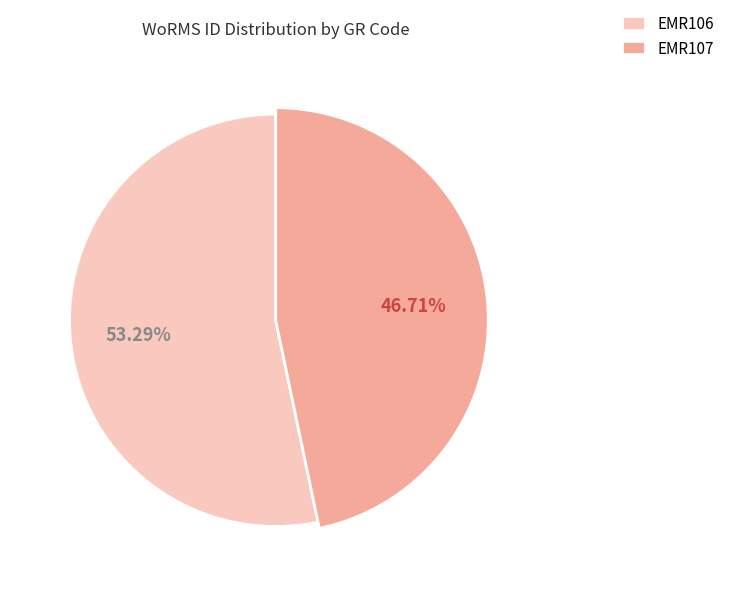

Between EMR107 and EMR106, which is larger?

EMR106